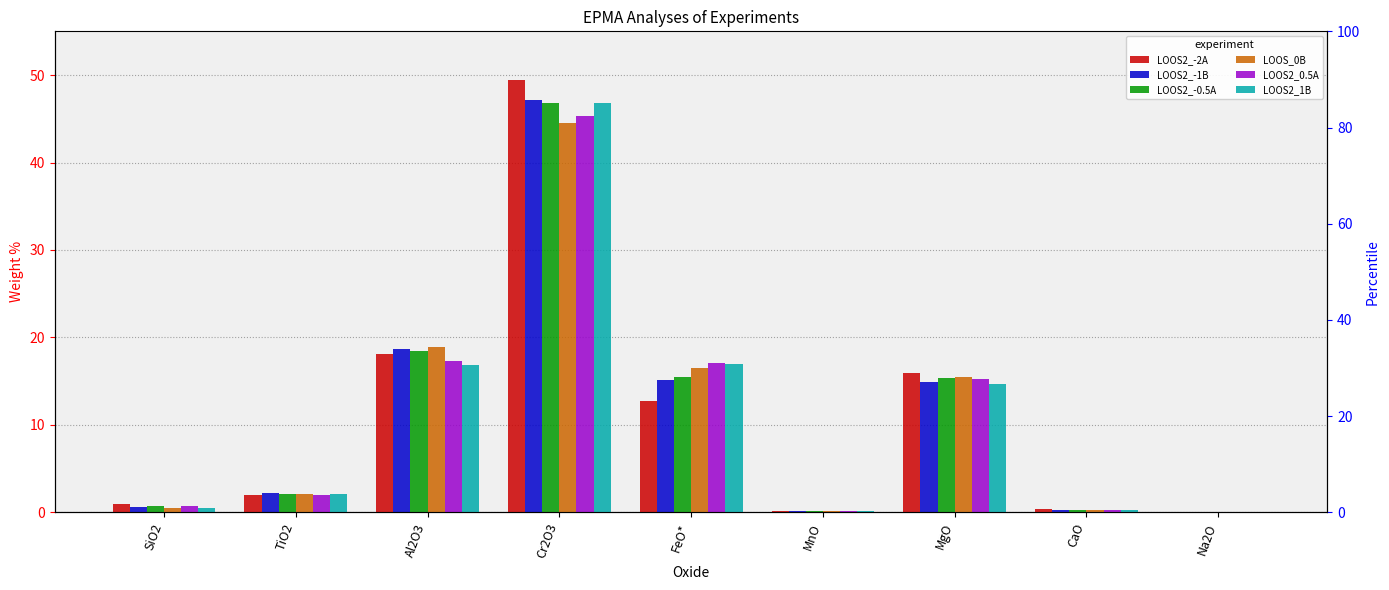

Is it true that LOOS2_-1B equals 0.3 at CaO?

True